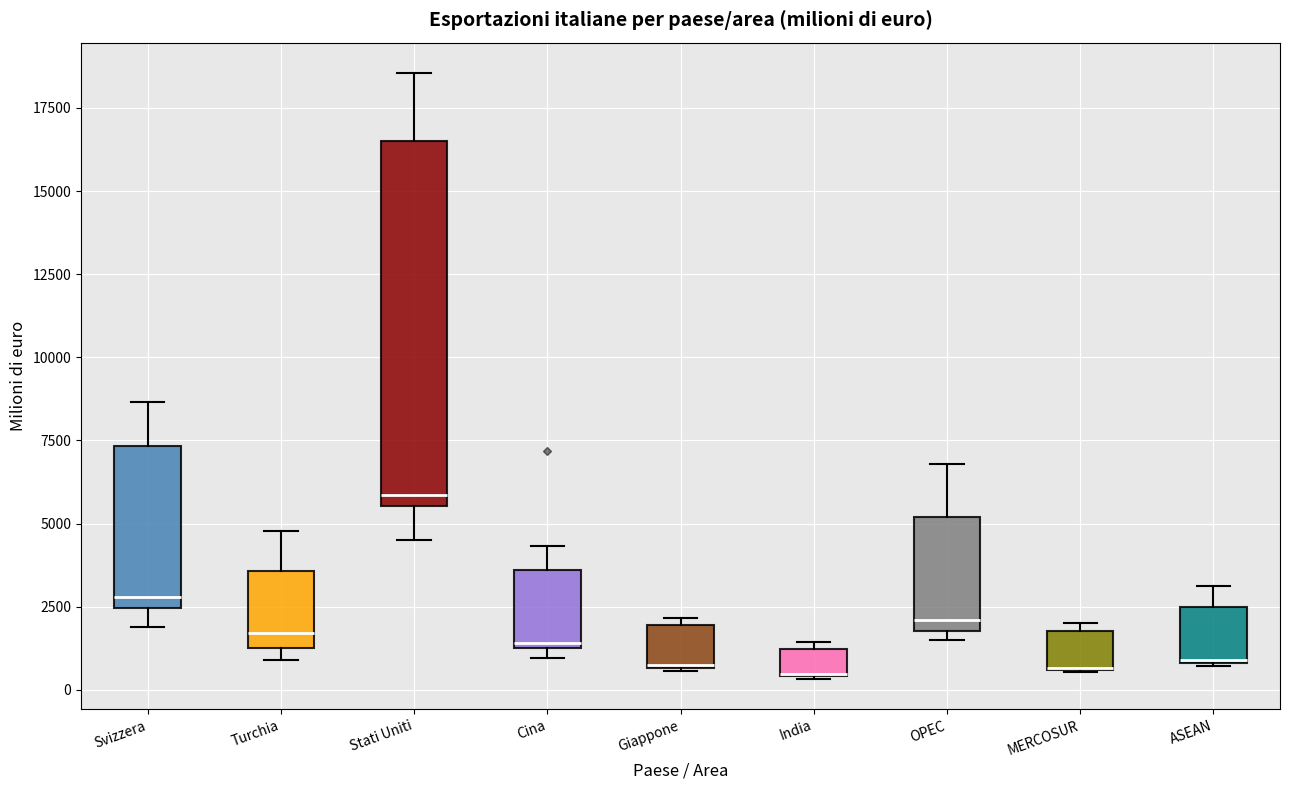

Reading left to right, read every box against the y-axis: the position of its median line, the range the box covers, and the ends of its whiskers. The values are not printed on the chart, so give them approximately, as read against the axis.

Svizzera: median 3000, box 2500 to 7500, whiskers 2000 to 8500
Turchia: median 1500 (just above the box's lower edge), box 1500 to 3500, whiskers 1000 to 5000
Stati Uniti: median 6000, box 5500 to 16500, whiskers 4500 to 18500
Cina: median 1500, box 1500 to 3500, whiskers 1000 to 4500
Giappone: median 500 (drawn on the box's lower edge), box 500 to 2000, whiskers 500 to 2000 (just above the box's upper edge)
India: median 500 (drawn on the box's lower edge), box 500 to 1000, whiskers 500 to 1500
OPEC: median 2000 (just above the box's lower edge), box 2000 to 5000, whiskers 1500 to 7000
MERCOSUR: median 500 (drawn on the box's lower edge), box 500 to 2000, whiskers 500 to 2000 (just above the box's upper edge)
ASEAN: median 1000 (drawn on the box's lower edge), box 1000 to 2500, whiskers 500 to 3000